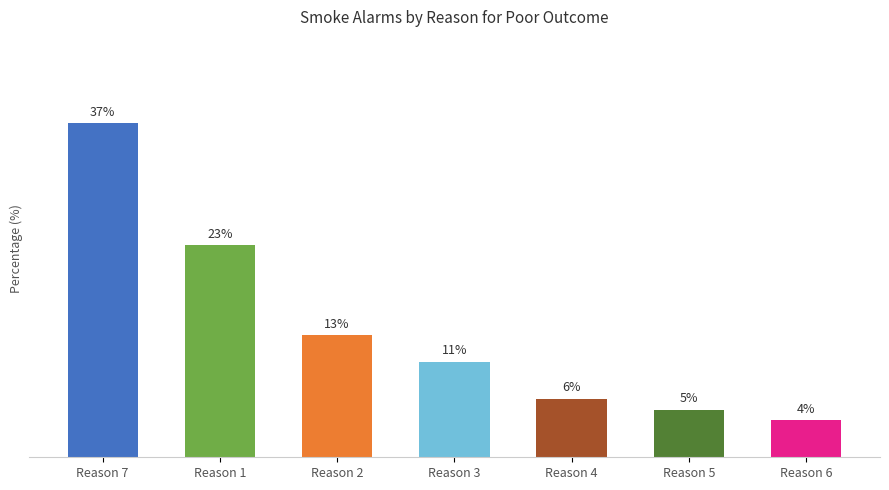

Reading left to right, extract all data points from this chart.

Reason 7=36.8	Reason 1=23.4	Reason 2=13.5	Reason 3=10.5	Reason 4=6.4	Reason 5=5.3	Reason 6=4.1